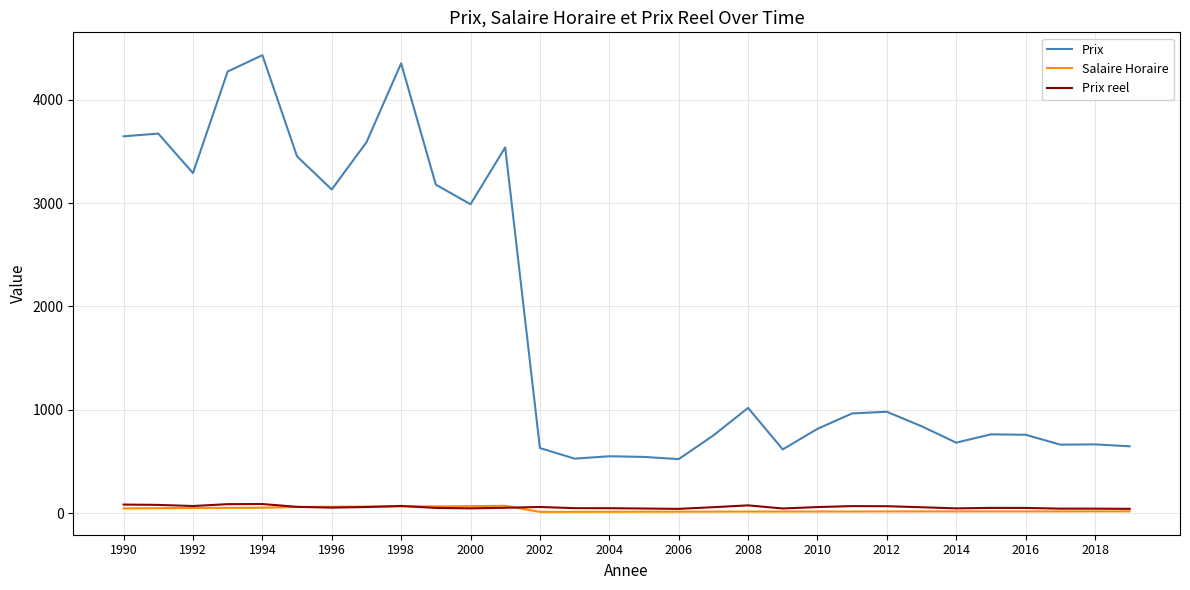

What is the greatest value displayed?

4432.8